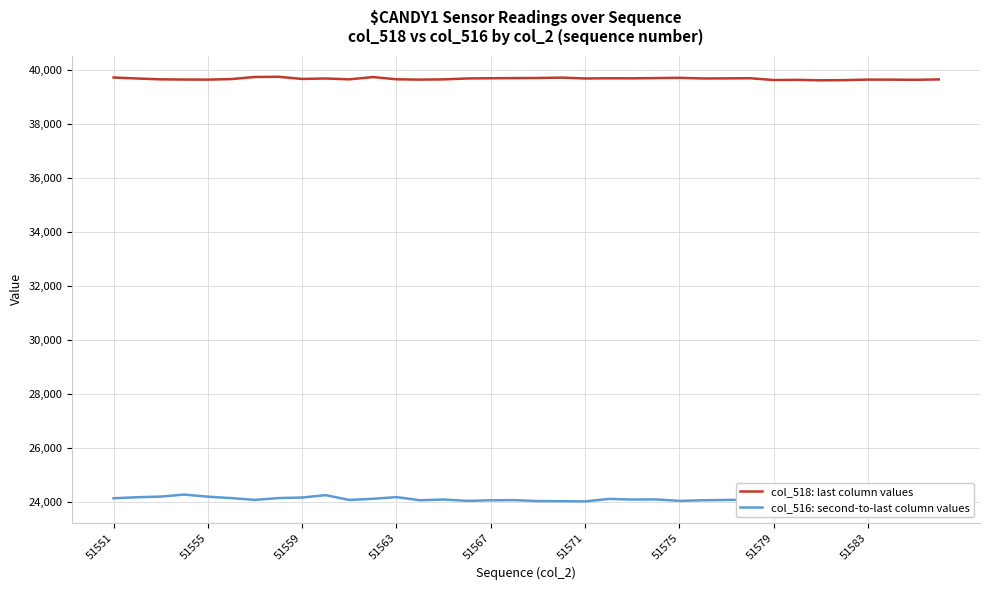

The col_516: second-to-last column values series shows 24089 at 27. True or false?

True